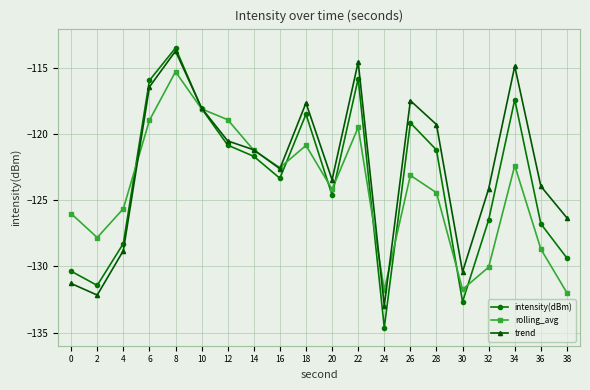

How many values in the rolling_avg series are below -123?

11